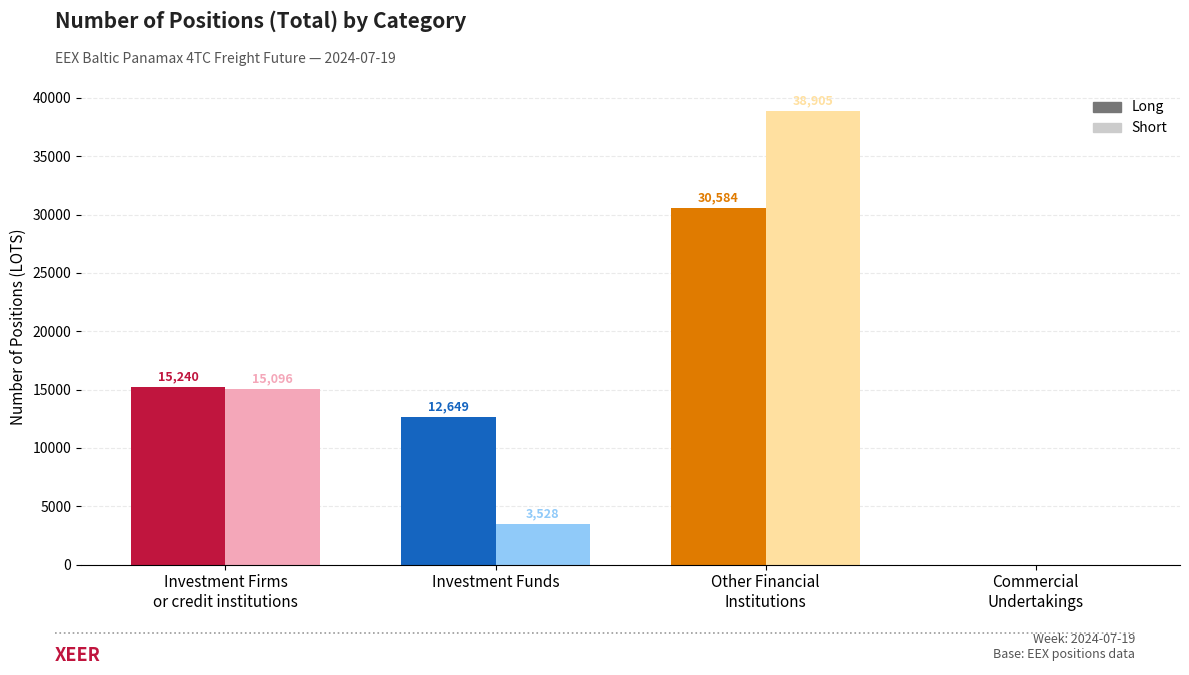

What is the average value of the Long series?

14618.2